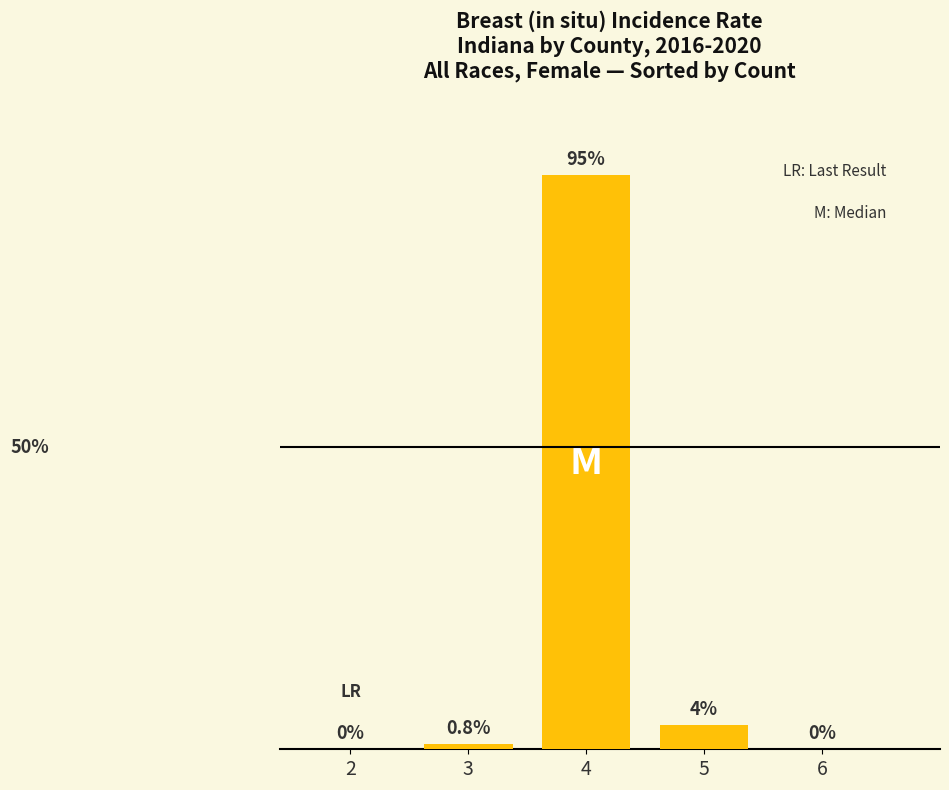

At which category does the chart reach its minimum across all series?

2